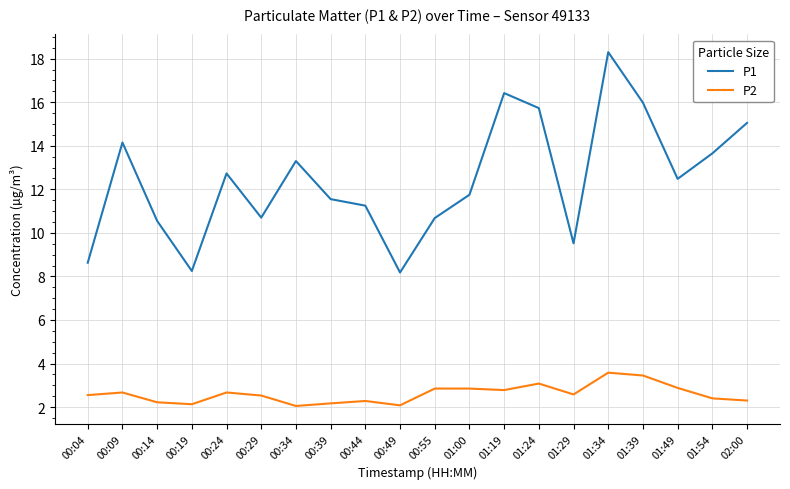

The P2 series shows 2.4 at 01:54. True or false?

True